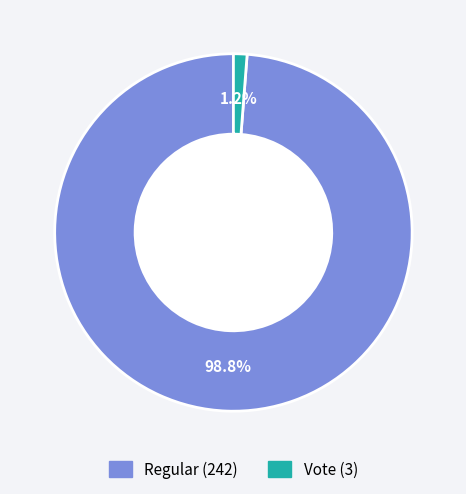

Which category has the smallest portion of the pie?

Vote (3)